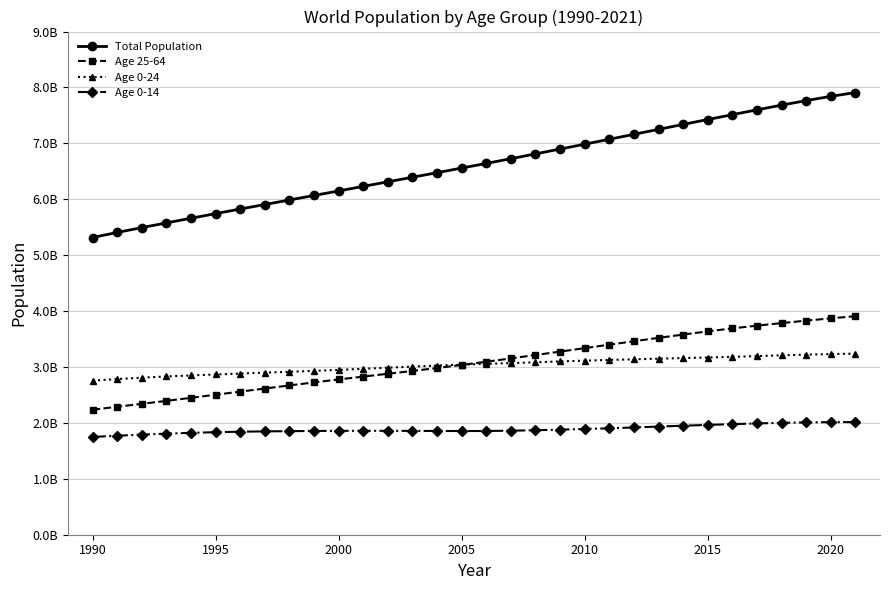

True or false: Age 0-14 and Age 0-24 cross at least once.

False